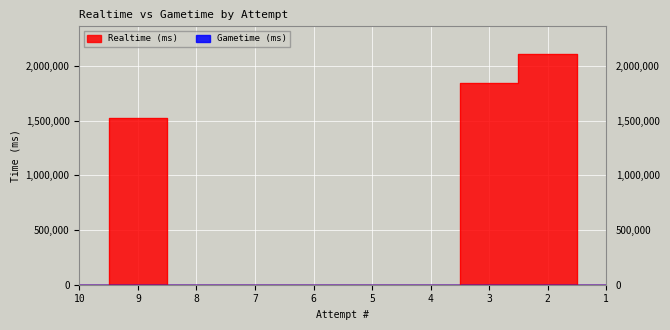

Rank the categories by value from lowest to highest.

10, 8, 7, 6, 5, 4, 1, 9, 3, 2